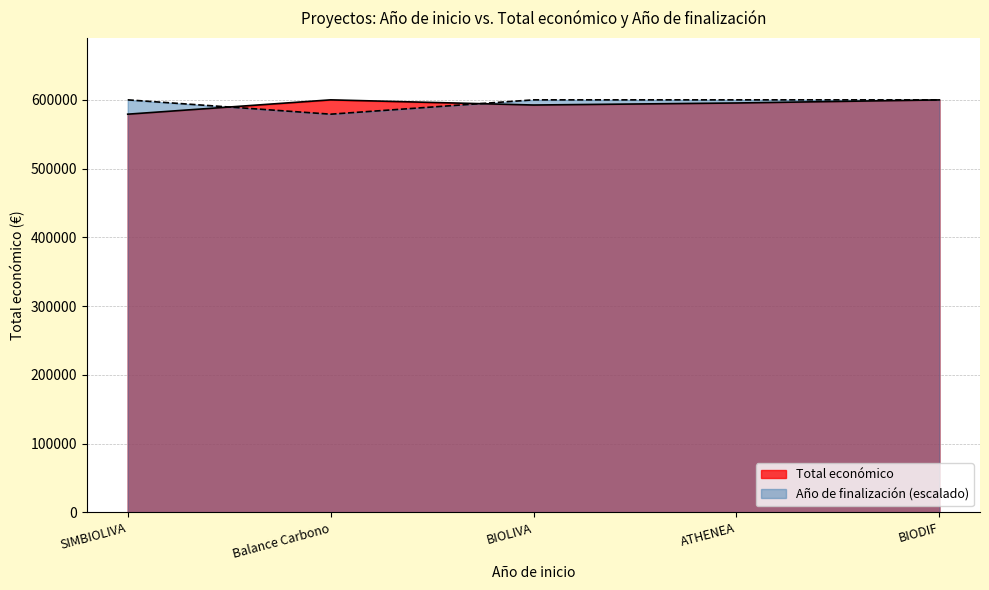

What is the label of the 1st point from the right?

BIODIF